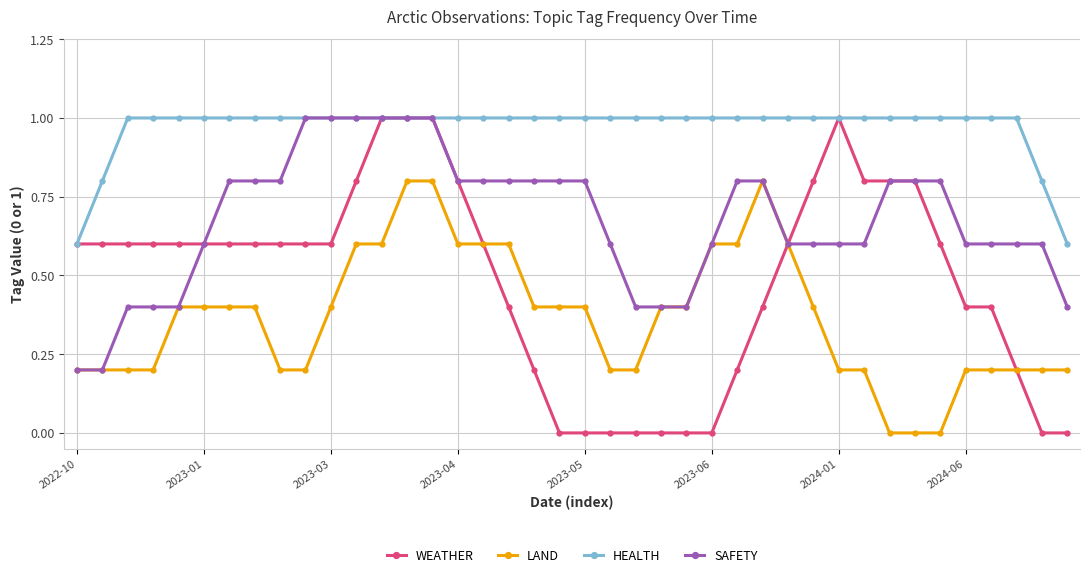

What is the minimum value for HEALTH?

0.6